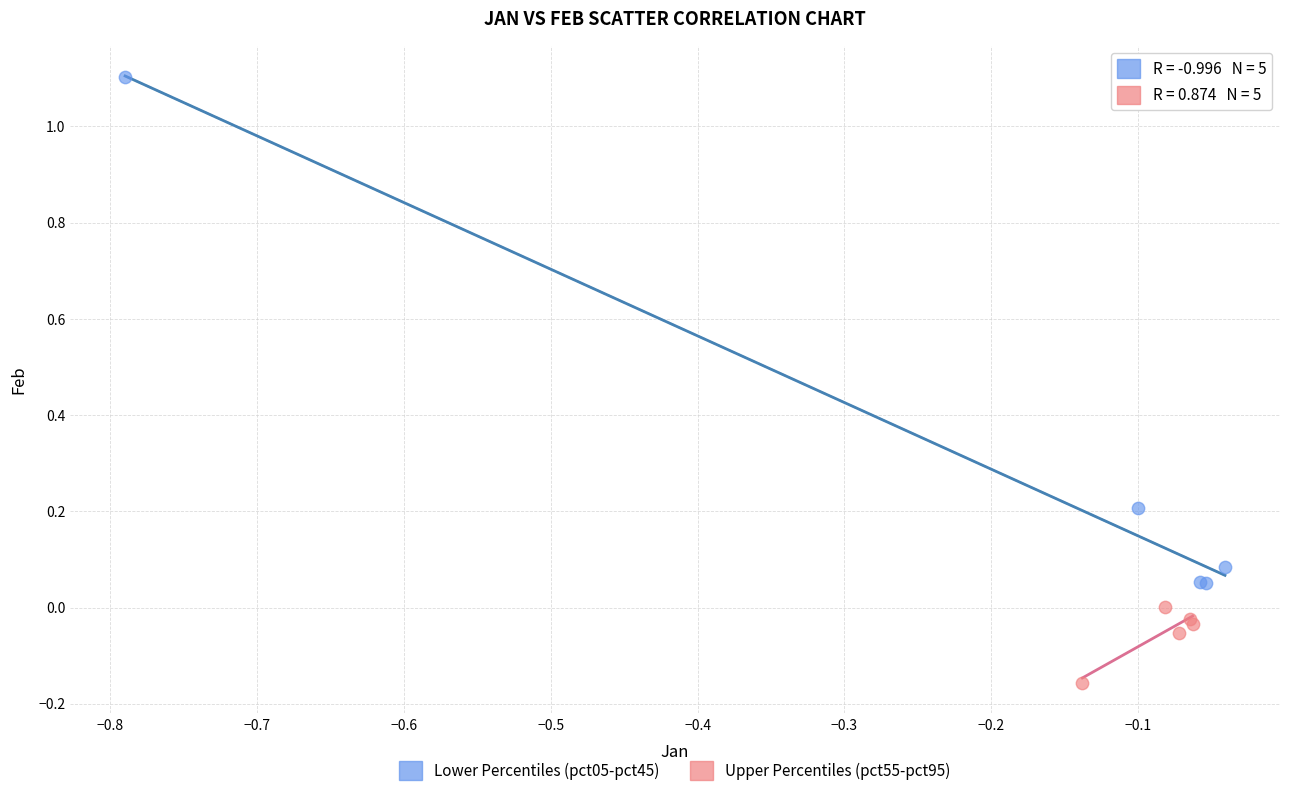

Which series contains the lowest Y value?

Upper Percentiles (pct55-pct95)